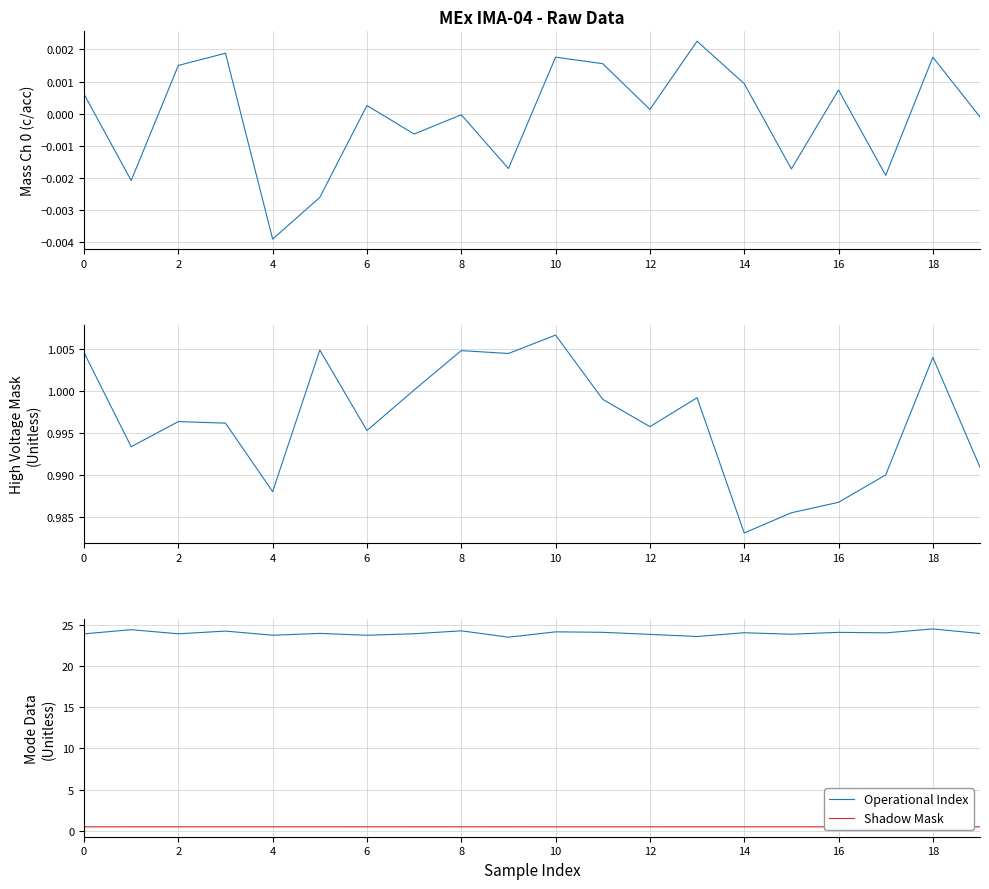

True or false: Shadow Mask has a value of 0.5 at 4.

True